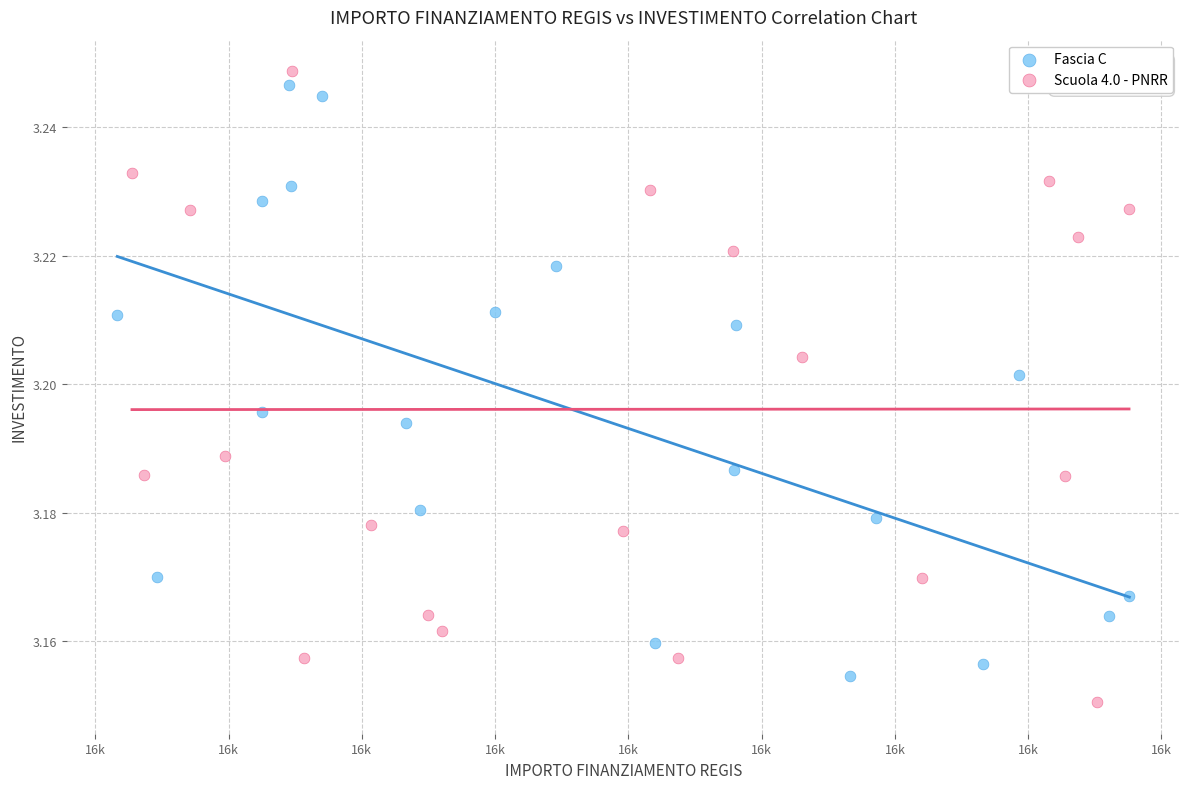

Which series reaches the maximum Y coordinate?

Scuola 4.0 - PNRR